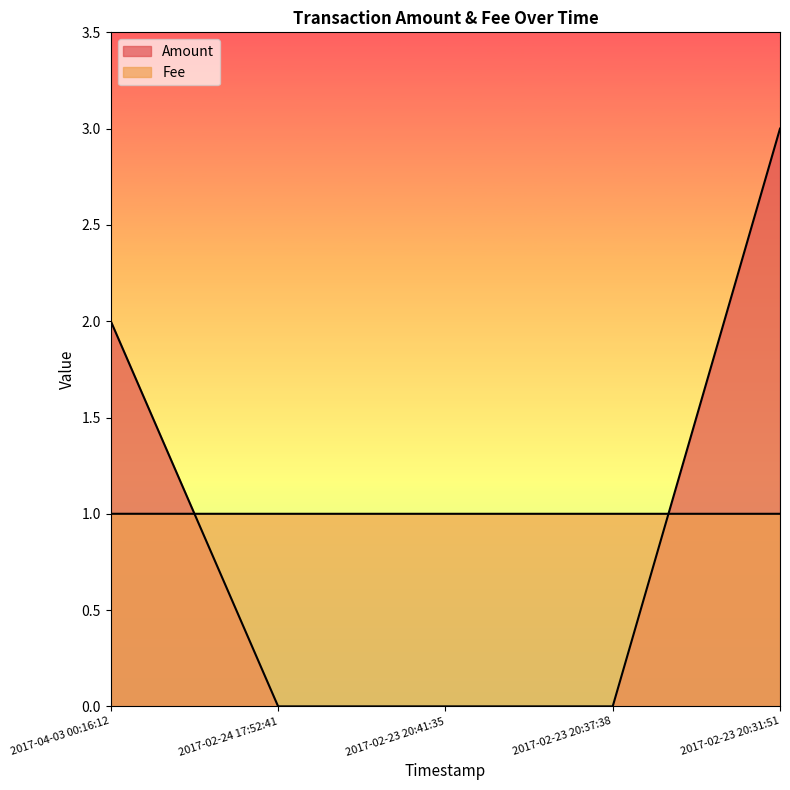

Between 2017-02-23 20:41:35 and 2017-02-23 20:37:38, which series saw the biggest shift?

Amount